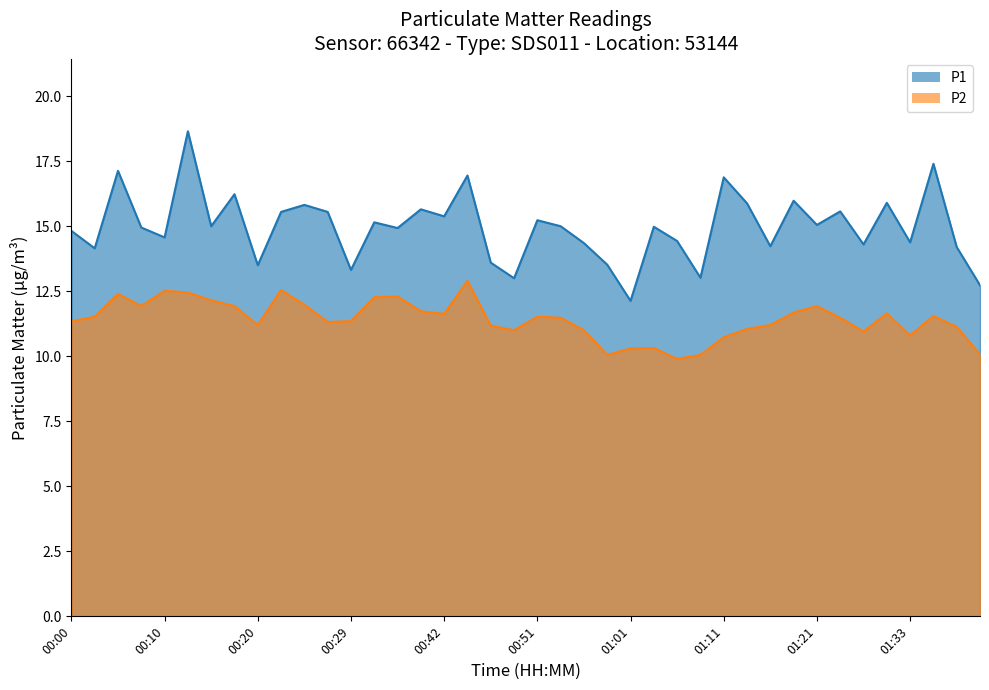

Which series has the widest spread of values?

P1